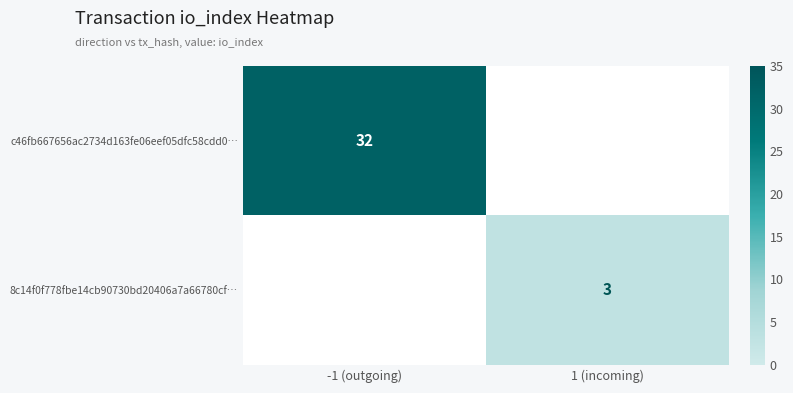

True or false: 8c14f0f778fbe14cb90730bd20406a7a66780cf… has a value of 1.3 at 1 (incoming).

False